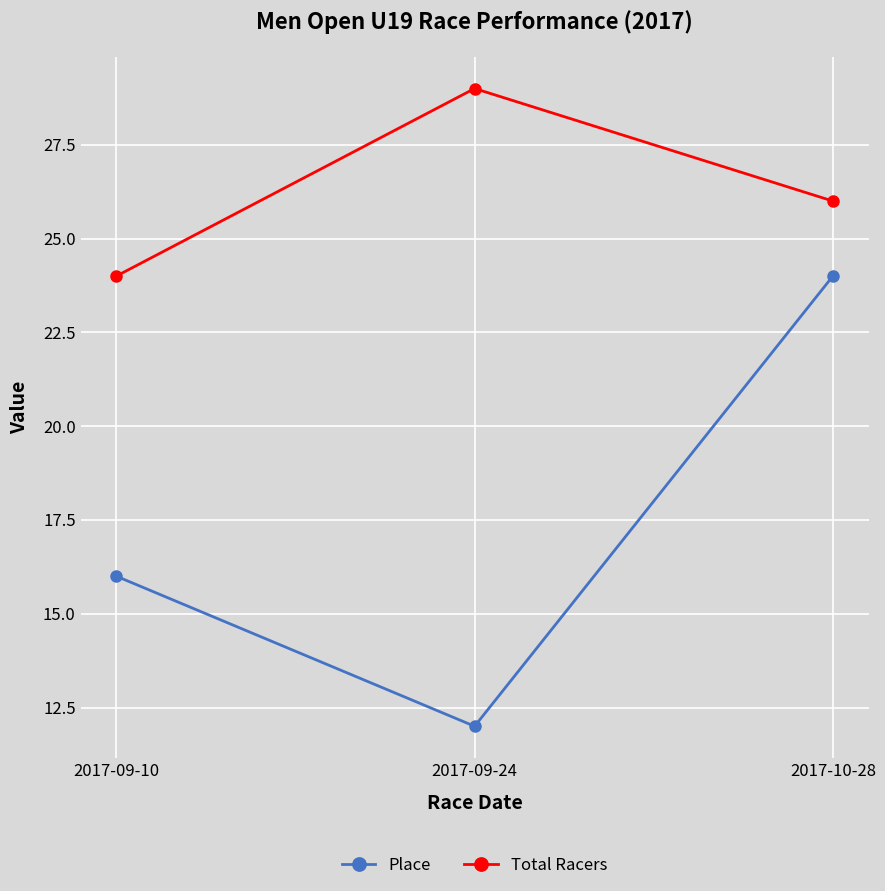

The value of Total Racers at 2017-09-10 is 24. True or false?

True